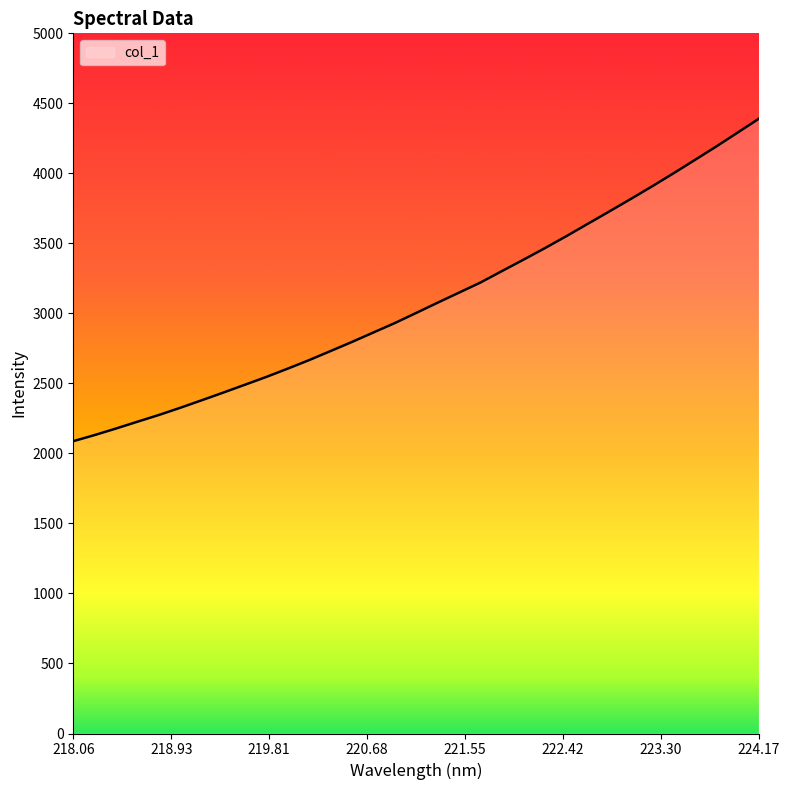

What is the smallest value displayed?

2087.5